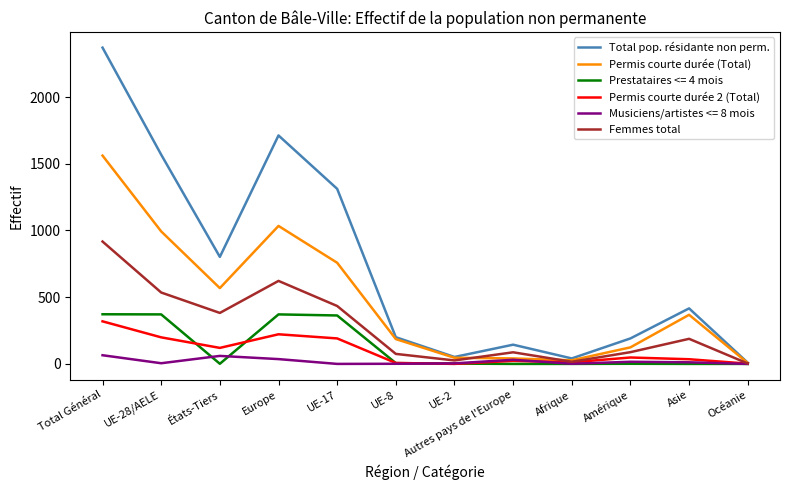

How many values in the Permis courte durée (Total) series are below 368?

6